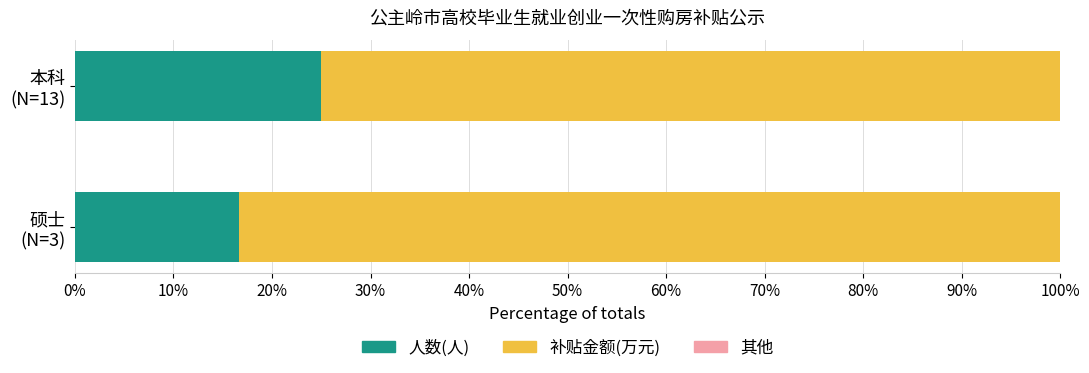

How many values in the 人数(人) series are below 25?

1